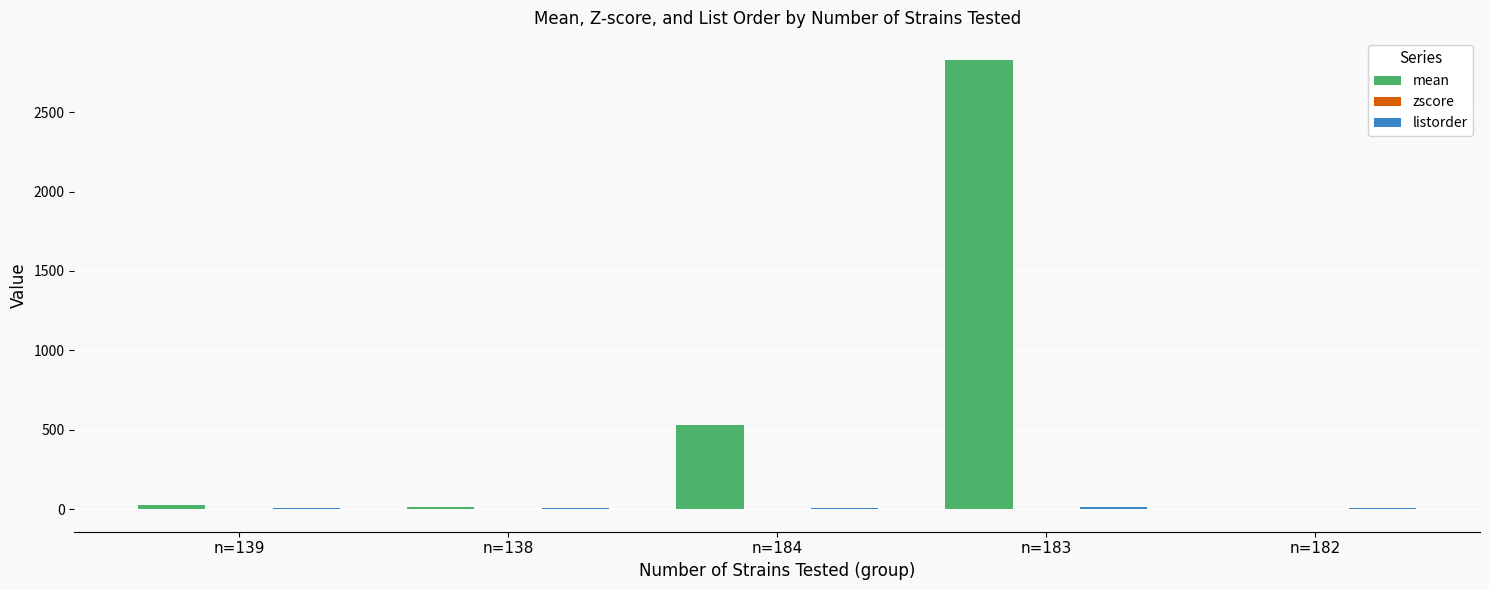

Are the bars grouped side by side (vs. stacked)?

Yes